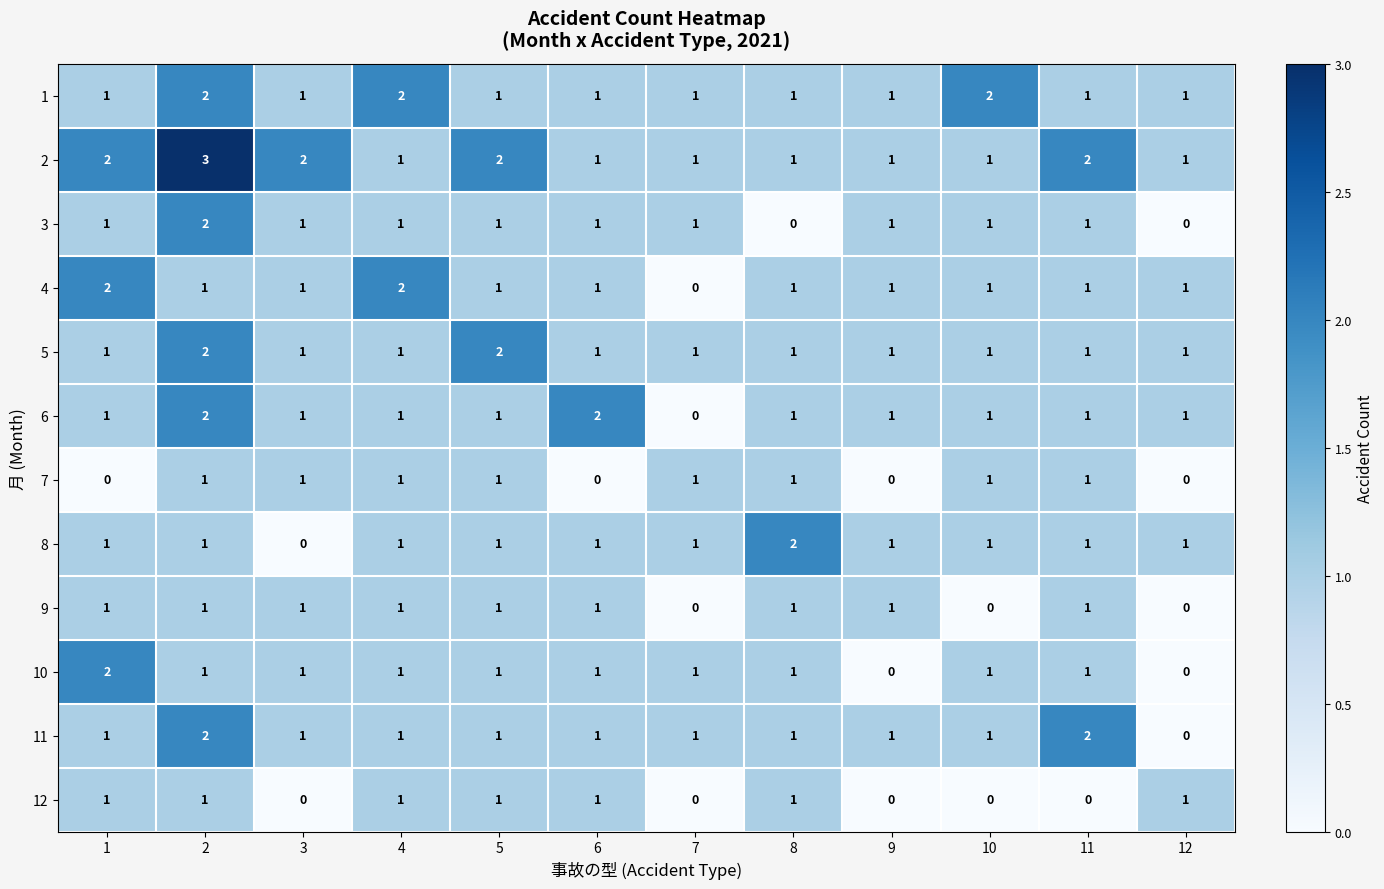

How many 1 values are between 1 and 2?

12